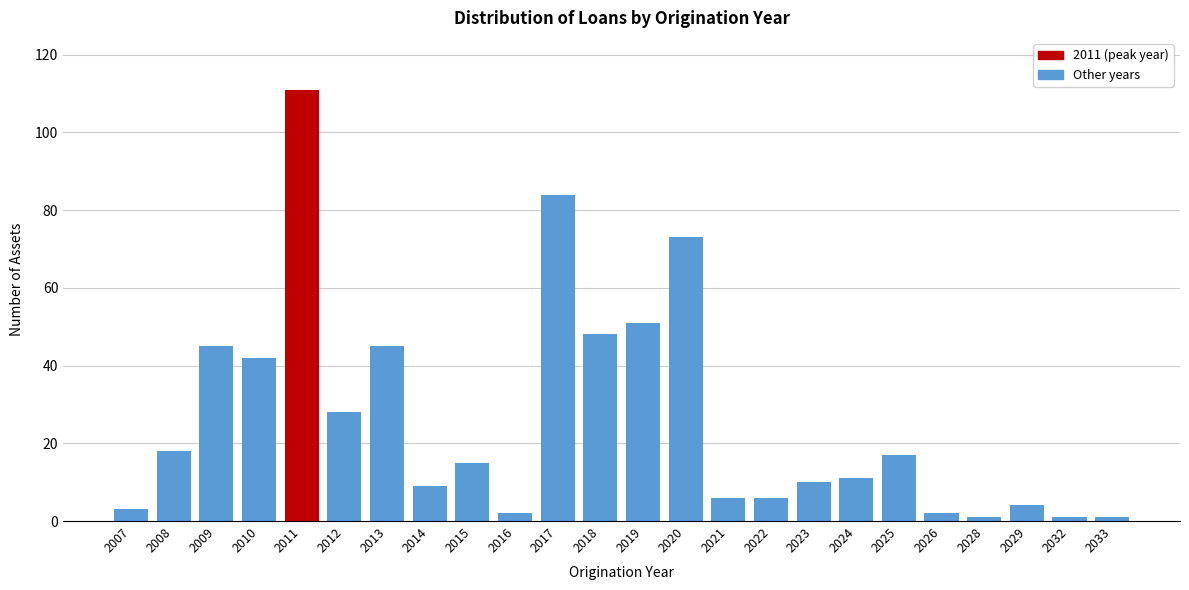

Reading left to right, extract all data points from this chart.

2007=3	2008=18	2009=45	2010=42	2011=111	2012=28	2013=45	2014=9	2015=15	2016=2	2017=84	2018=48	2019=51	2020=73	2021=6	2022=6	2023=10	2024=11	2025=17	2026=2	2028=1	2029=4	2032=1	2033=1